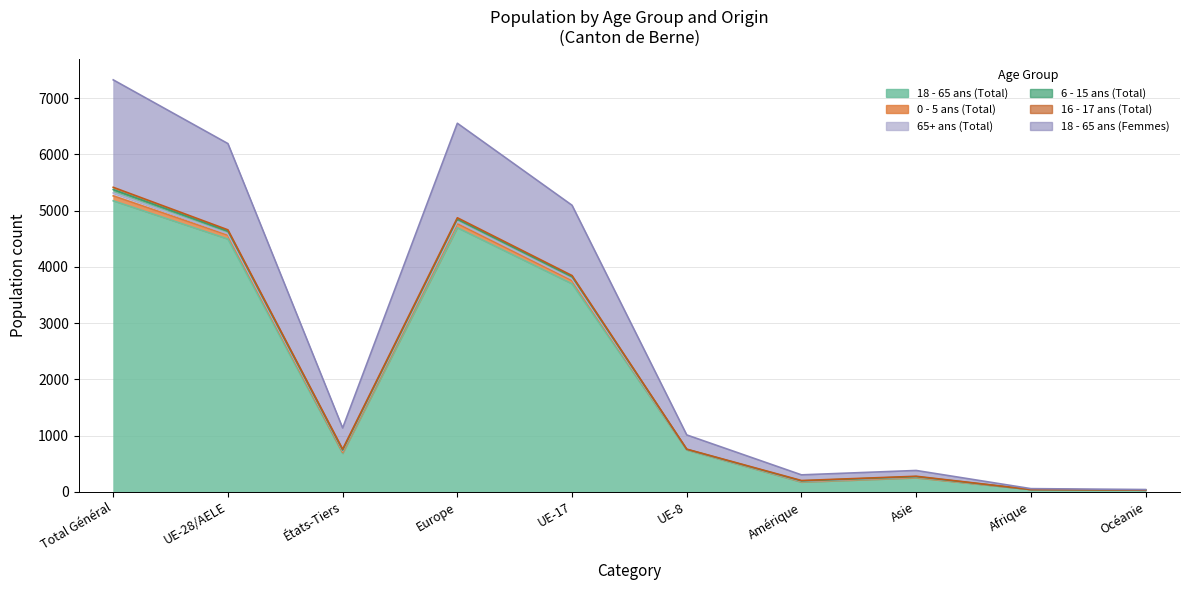

Is it true that 6 - 15 ans (Total) equals 39 at Afrique?

True